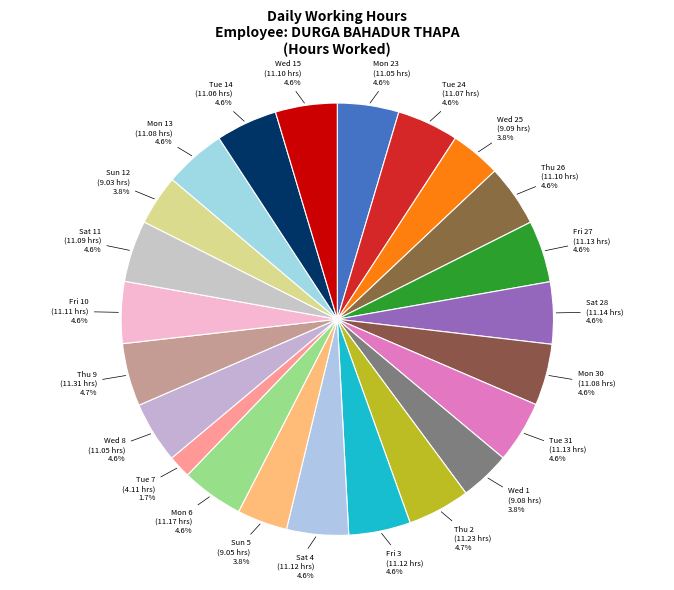

To the nearest percent, what is the difference between the largest and smallest slice percentages?

3%